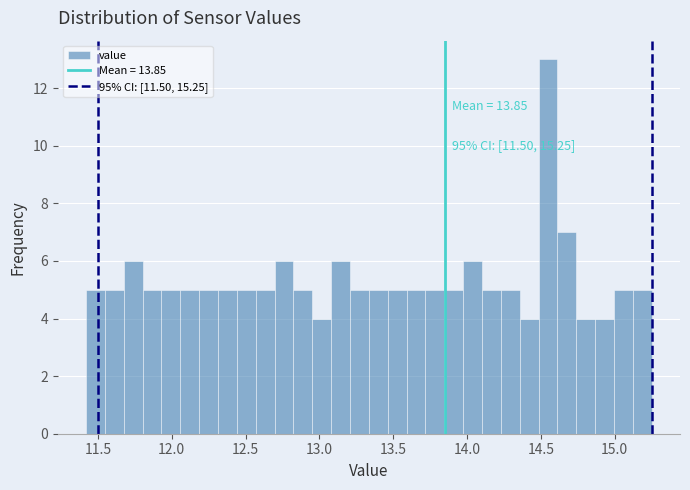

Read against the x-axis, roughly where is the centre of the tallest bar?

14.55